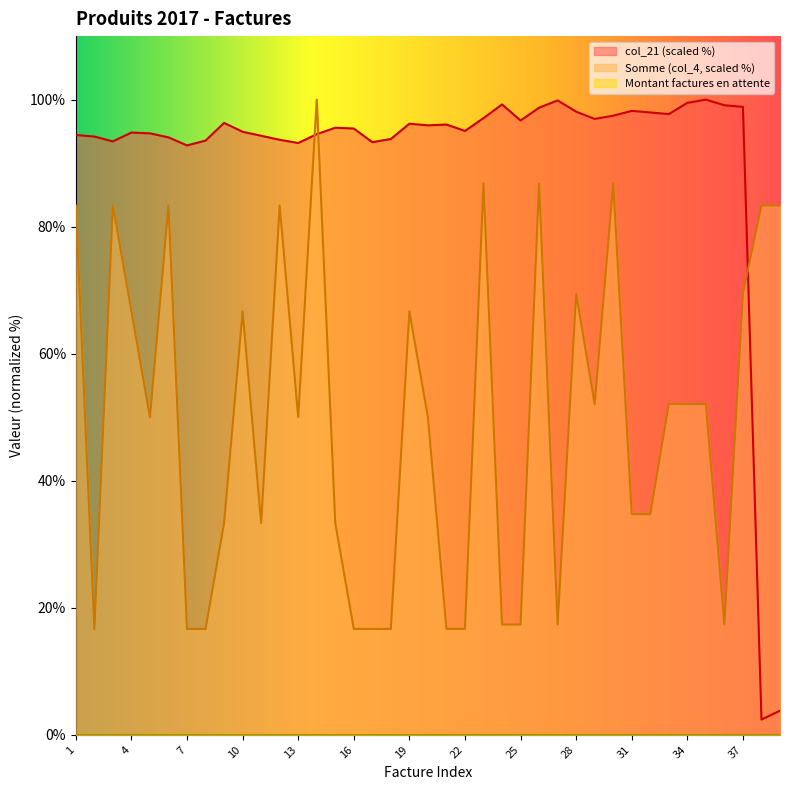

True or false: col_21 has a value of 133.4 at 18.

False